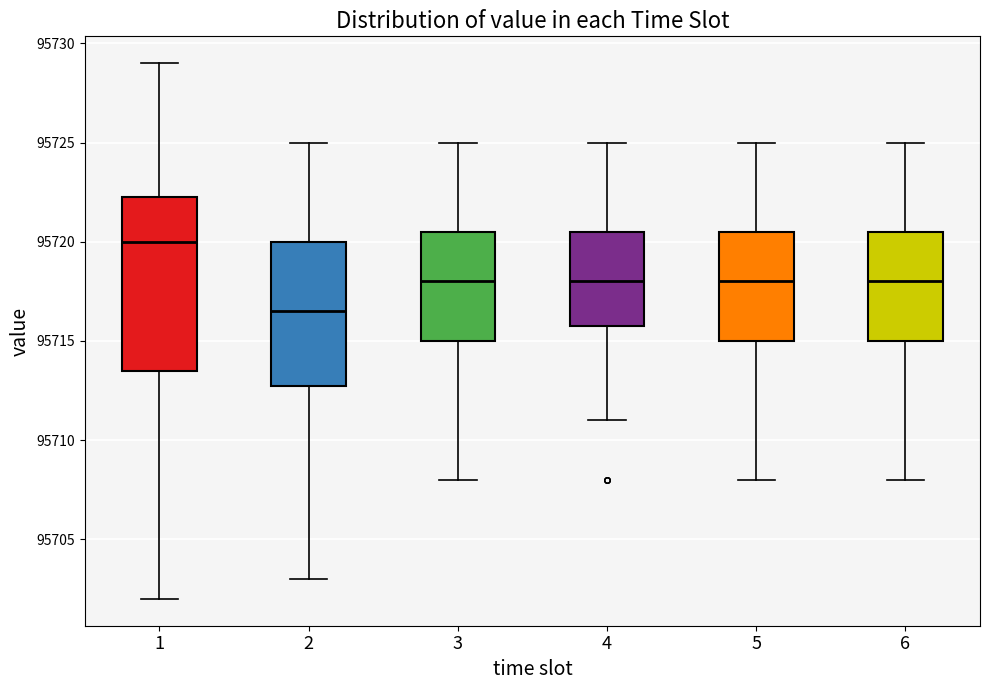

Reading left to right, transcribe this box plot: for each box, give where its median line is, the range the box spans, and where its two whiskers end, as read against the y-axis. The values are not printed on the chart, so give them approximately, as read against the axis.

1: median 95720.0, box 95713.5 to 95722.5, whiskers 95702.0 to 95729.0
2: median 95716.5, box 95713.0 to 95720.0, whiskers 95703.0 to 95725.0
3: median 95718.0, box 95715.0 to 95720.5, whiskers 95708.0 to 95725.0
4: median 95718.0, box 95716.0 to 95720.5, whiskers 95711.0 to 95725.0
5: median 95718.0, box 95715.0 to 95720.5, whiskers 95708.0 to 95725.0
6: median 95718.0, box 95715.0 to 95720.5, whiskers 95708.0 to 95725.0